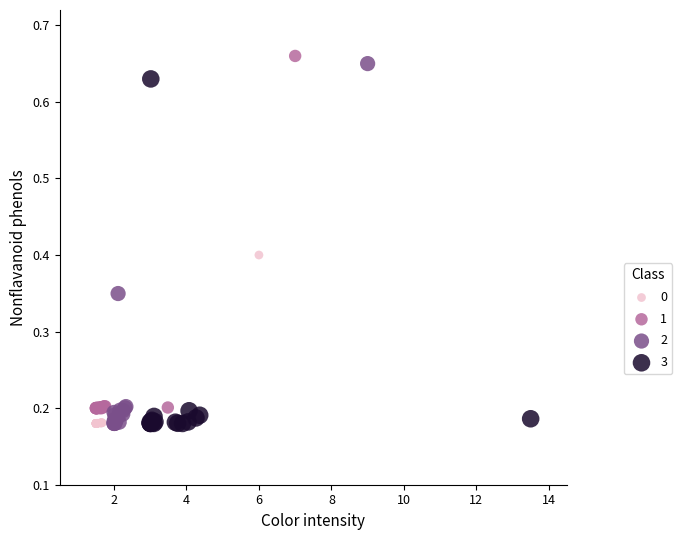

Which series has the largest Y range (max minus min)?

2